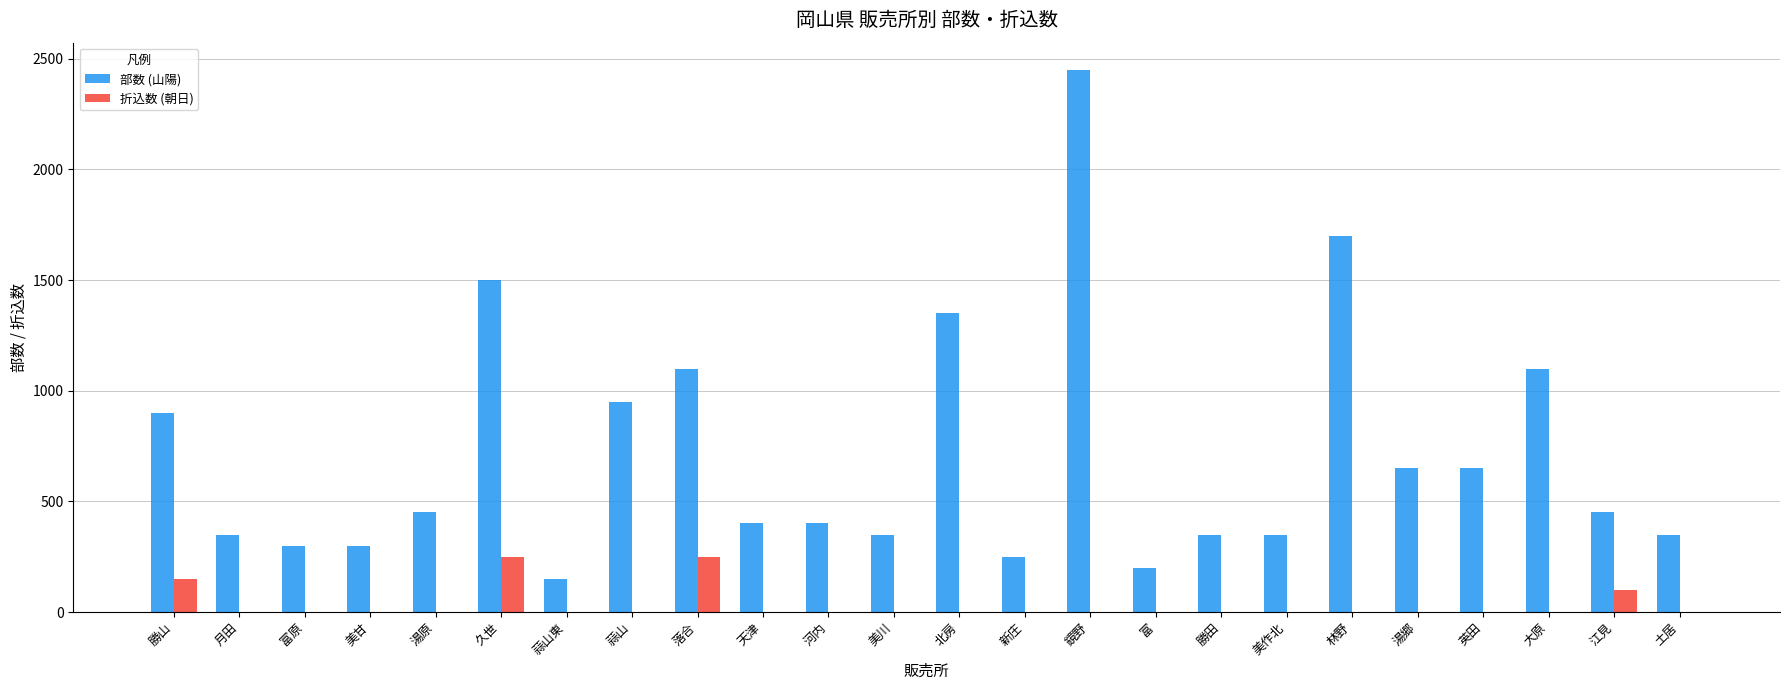

What is the sum of the 部数 (山陽) values at 落合 and 美作北?

1450